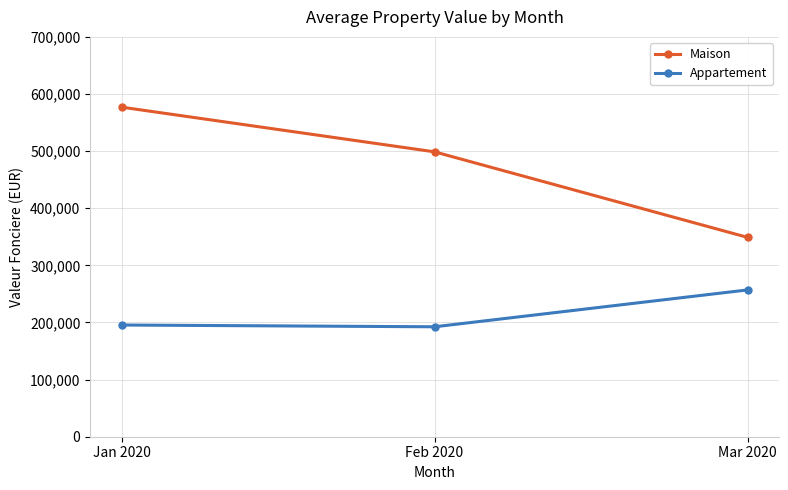

Which category has the highest value in the Appartement series?

Mar 2020